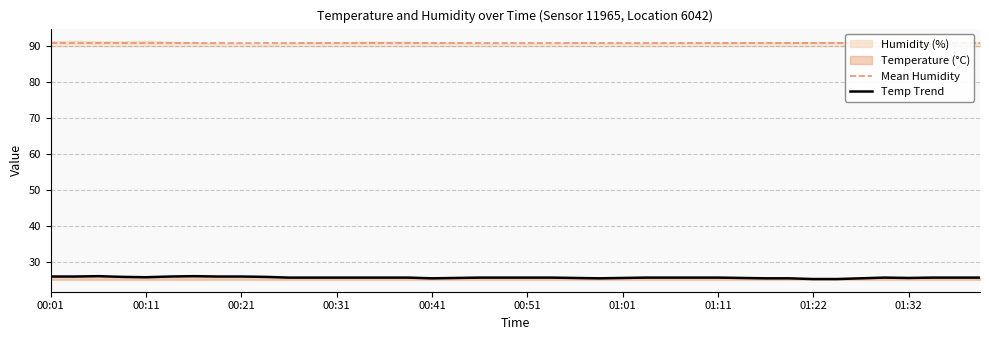

What is the average value?

25.6